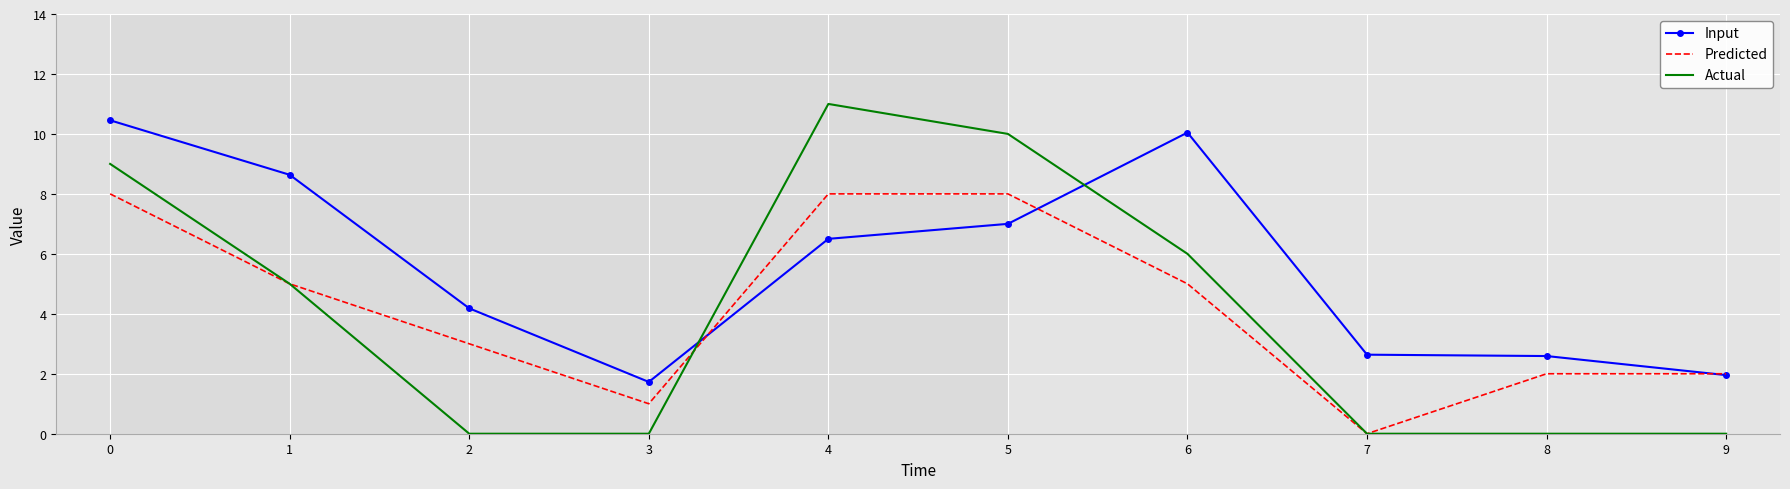

What is the total value across all series at 2?

7.2